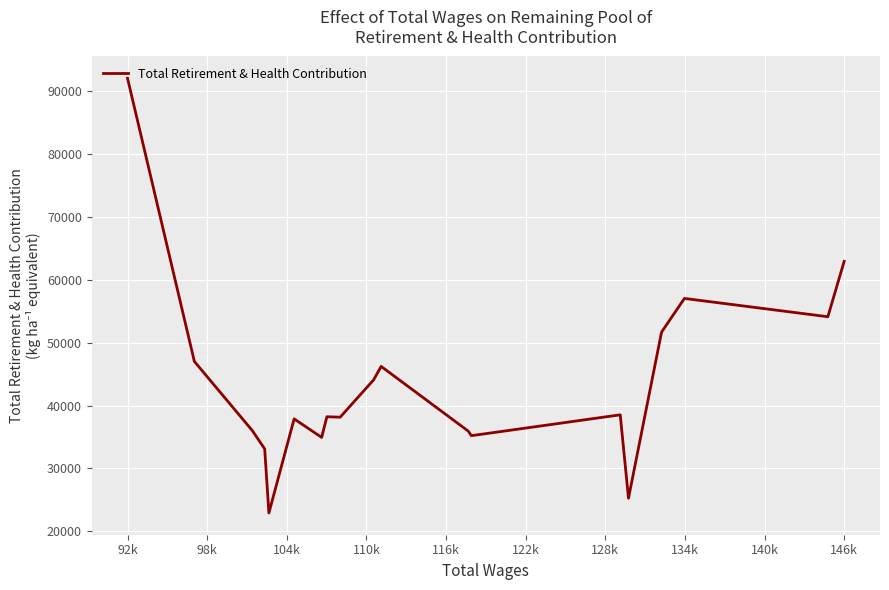

What is the smallest value displayed?

22927